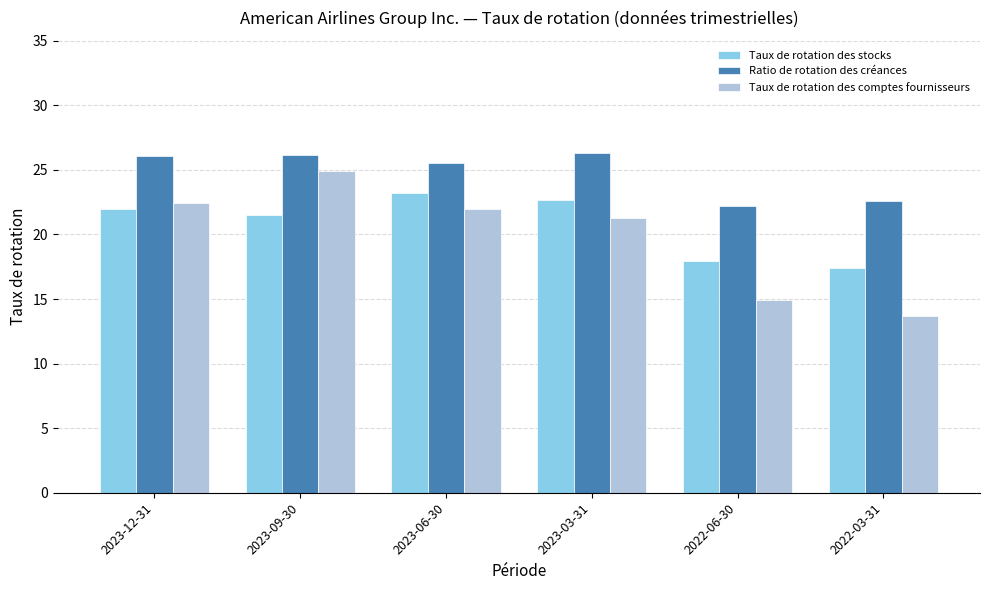

Rank the series by their average value, from lowest to highest.

Taux de rotation des comptes fournisseurs, Taux de rotation des stocks, Ratio de rotation des créances